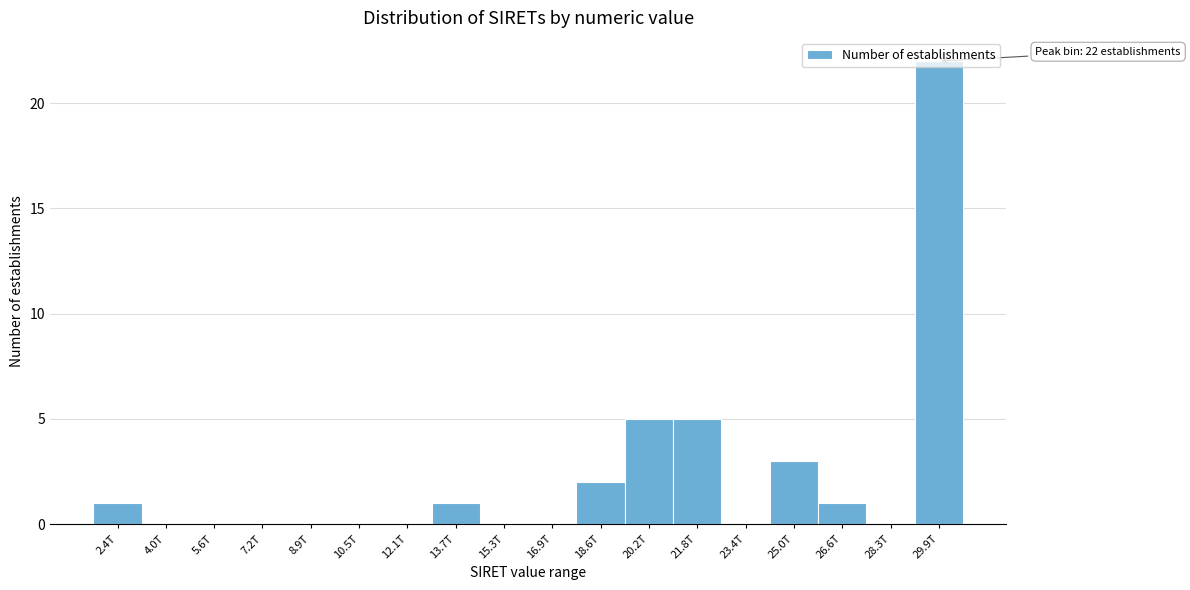

The chart shows a value of 5 at 21.8T. True or false?

True